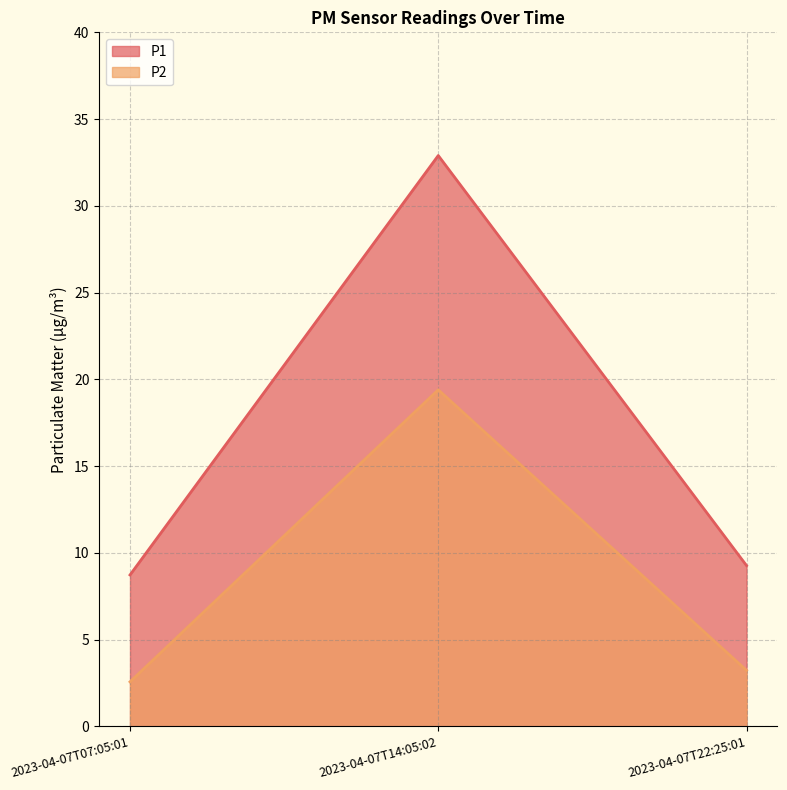

Reading left to right, extract all data points from this chart.

P1: 2023-04-07T07:05:01=8.7	2023-04-07T14:05:02=32.9	2023-04-07T22:25:01=9.3
P2: 2023-04-07T07:05:01=2.6	2023-04-07T14:05:02=19.4	2023-04-07T22:25:01=3.2